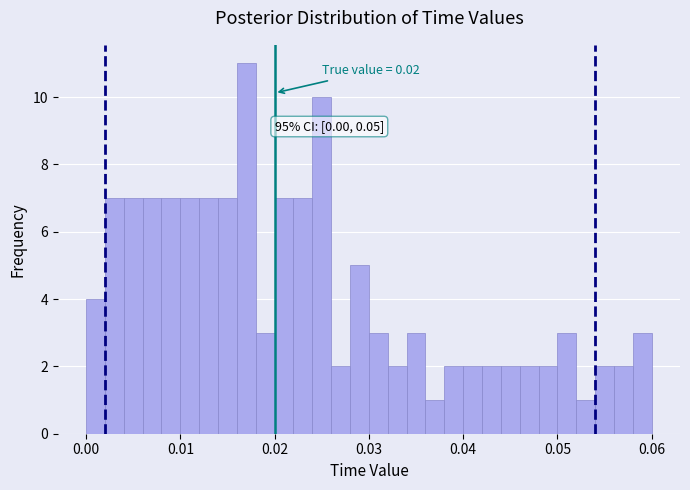

Around what value on the x-axis is the tallest bar? Give the approximate position of its centre, as read against the axis.

0.017